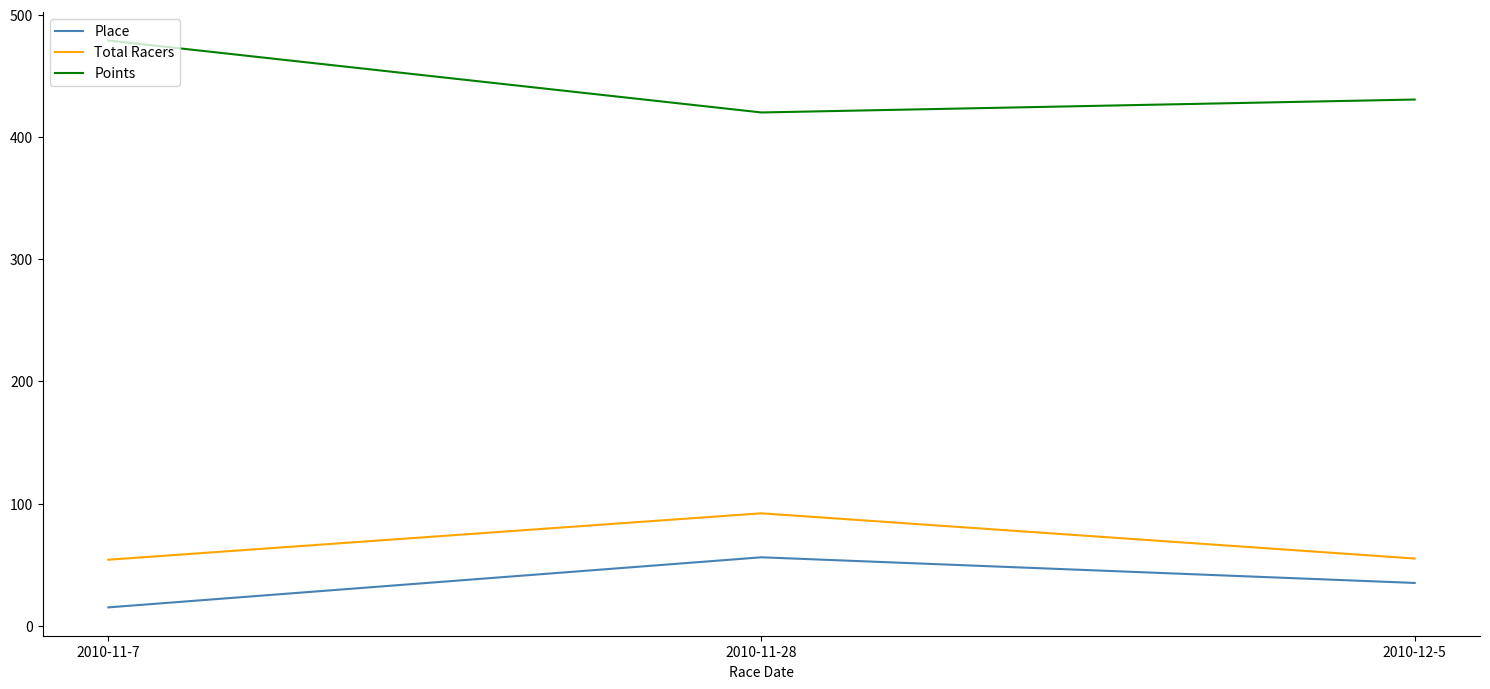

What value does the Total Racers series have at 2010-11-7?

54.0